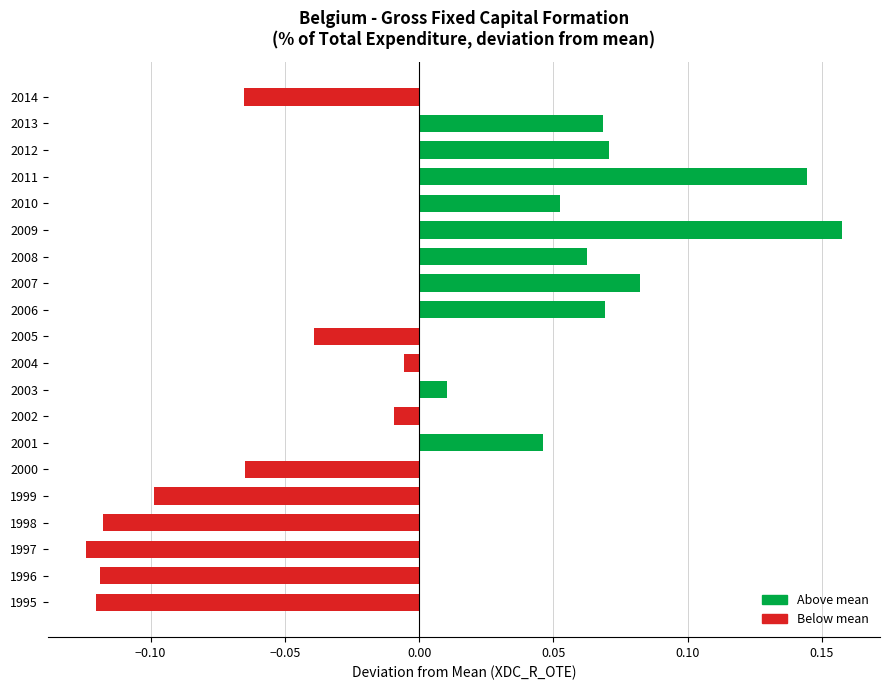

Which category has the lowest value across all series?

1997